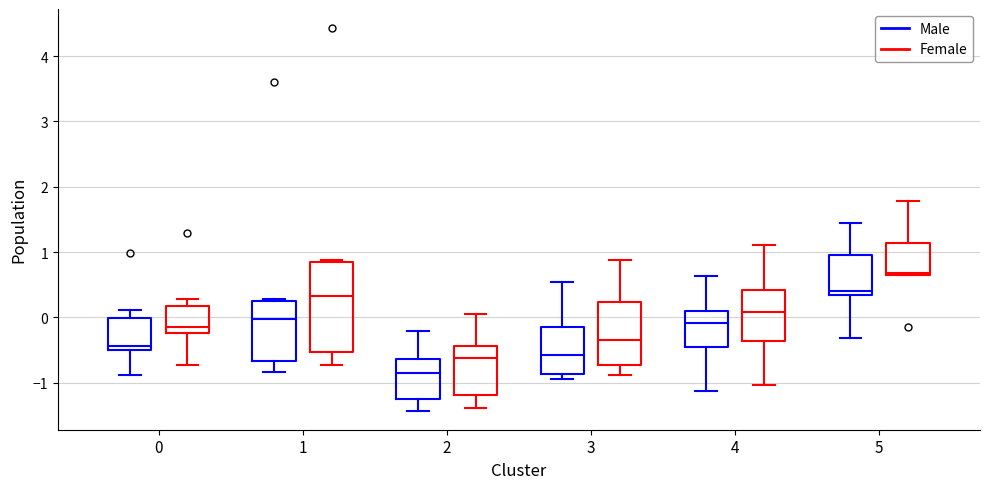

Reading left to right, read every box against the y-axis: the position of its median line, the range the box covers, and the ends of its whiskers. The values are not printed on the chart, so give them approximately, as read against the axis.

0 (Male): median -0.4, box -0.5 to 0.0, whiskers -0.9 to 0.1
0 (Female): median -0.2 (just above the box's lower edge), box -0.2 to 0.2, whiskers -0.7 to 0.3
1 (Male): median 0.0, box -0.7 to 0.2, whiskers -0.8 to 0.3
1 (Female): median 0.3, box -0.5 to 0.8, whiskers -0.7 to 0.9
2 (Male): median -0.9, box -1.3 to -0.6, whiskers -1.4 to -0.2
2 (Female): median -0.6, box -1.2 to -0.4, whiskers -1.4 to 0.0
3 (Male): median -0.6, box -0.9 to -0.1, whiskers -0.9 (just below the box's lower edge) to 0.5
3 (Female): median -0.3, box -0.7 to 0.2, whiskers -0.9 to 0.9
4 (Male): median -0.1, box -0.4 to 0.1, whiskers -1.1 to 0.6
4 (Female): median 0.1, box -0.4 to 0.4, whiskers -1.0 to 1.1
5 (Male): median 0.4, box 0.3 to 1.0, whiskers -0.3 to 1.4
5 (Female): median 0.7, box 0.6 to 1.1, whiskers 0.6 to 1.8